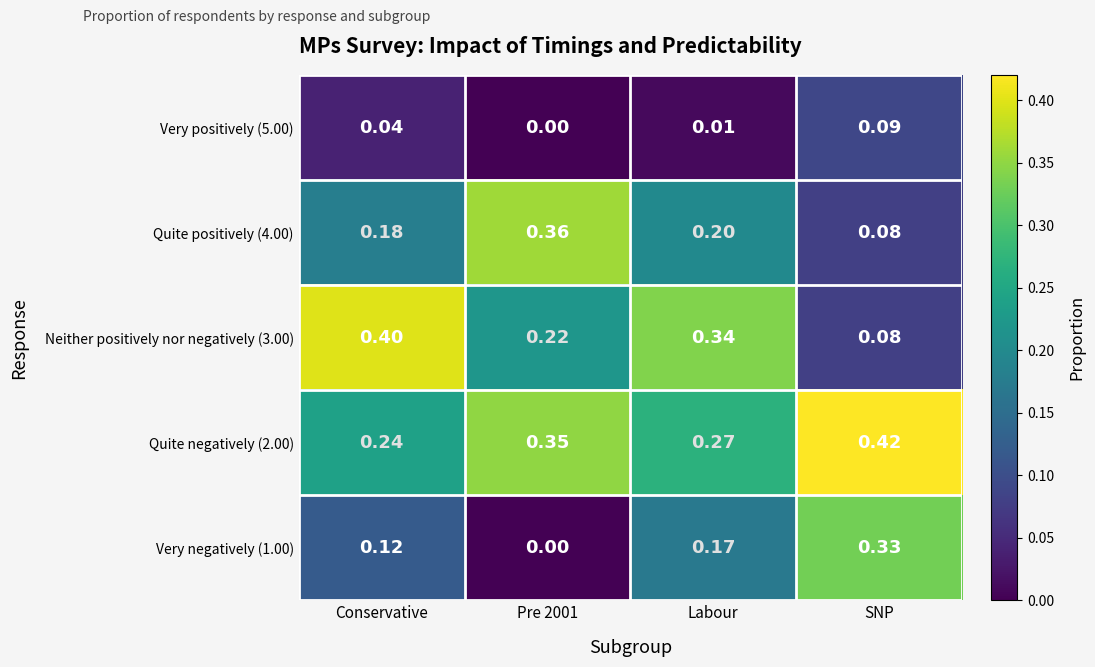

Which series has the largest total across all categories?

Quite negatively (2.00)